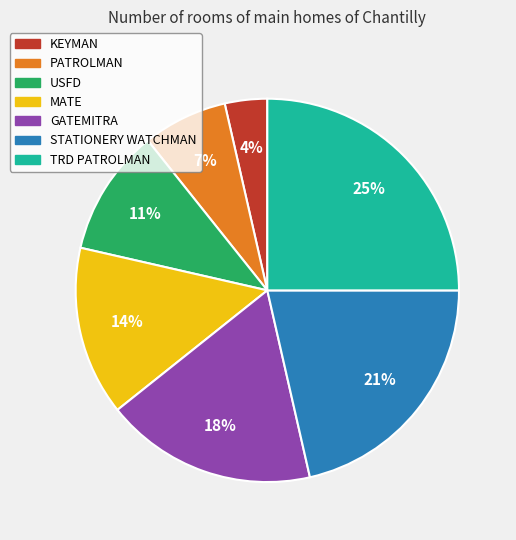

To the nearest percent, what is the difference between the largest and smallest slice percentages?

21%